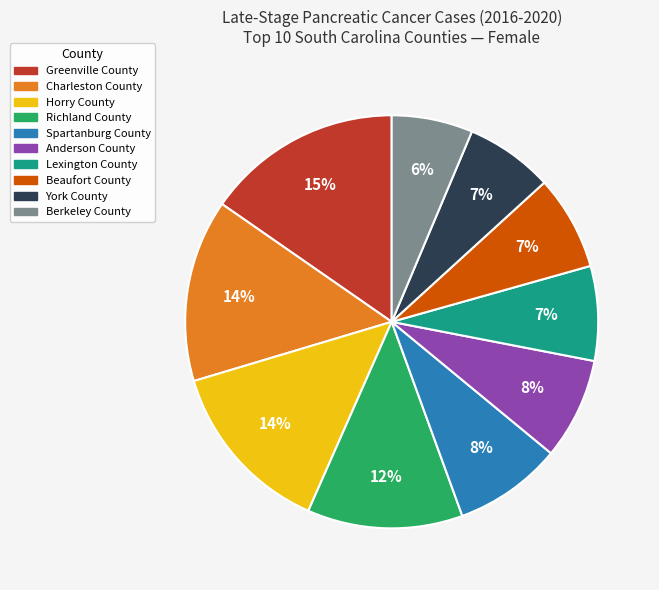

The Lexington County slice represents 1% of the pie. True or false?

False